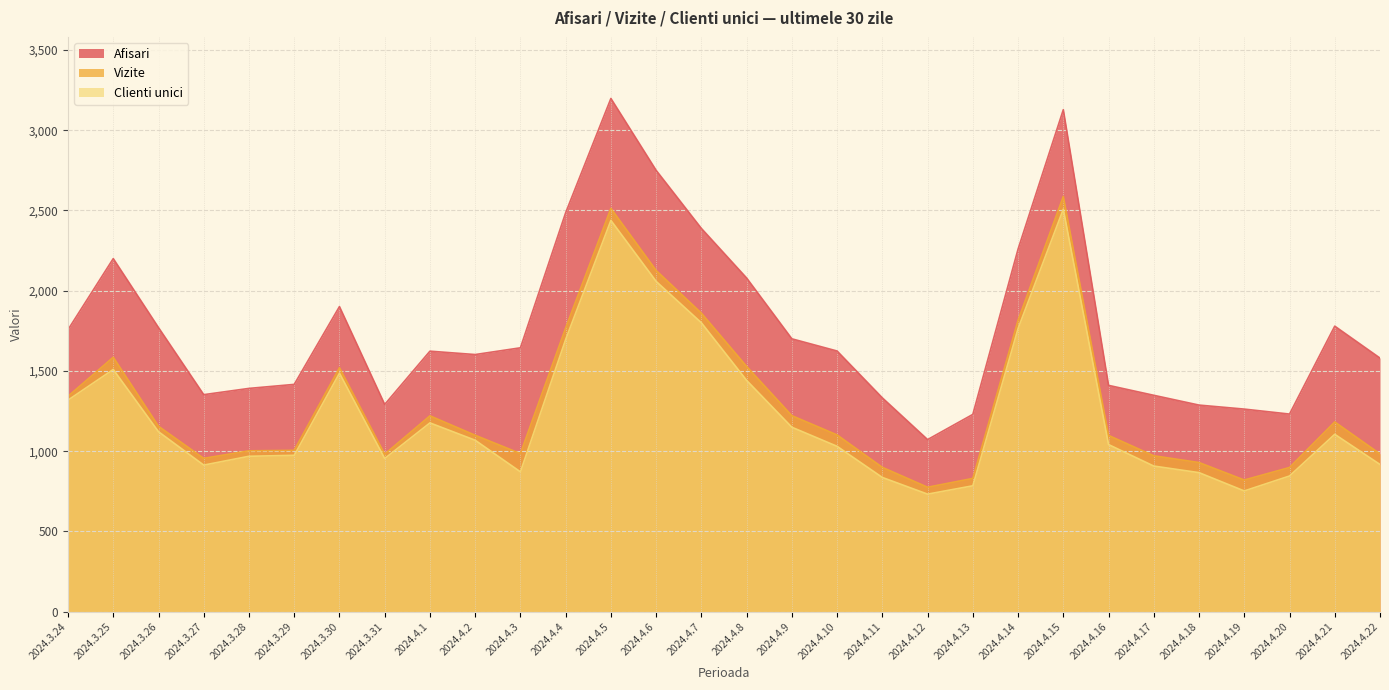

Reading left to right, transcribe all the data shown in this chart.

Afisari: 1757	2200	1770	1352	1391	1416	1901	1291	1623	1602	1644	2486	3198	2750	2388	2079	1700	1624	1332	1072	1229	2259	3128	1410	1348	1287	1262	1231	1779	1580
Vizite: 1342	1585	1155	955	1002	1005	1520	981	1220	1099	985	1768	2513	2126	1860	1528	1221	1101	899	775	830	1816	2587	1098	971	929	820	898	1182	983
Clienti unici: 1318	1509	1121	913	968	974	1486	954	1176	1068	871	1696	2438	2058	1800	1441	1149	1030	836	732	784	1764	2508	1041	907	866	752	845	1105	917